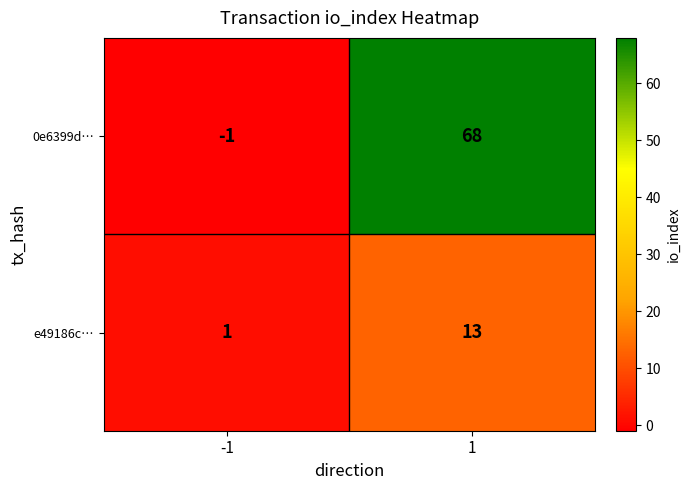

Is the value of 0e6399d… at -1 greater than the value of e49186c… at 1?

No